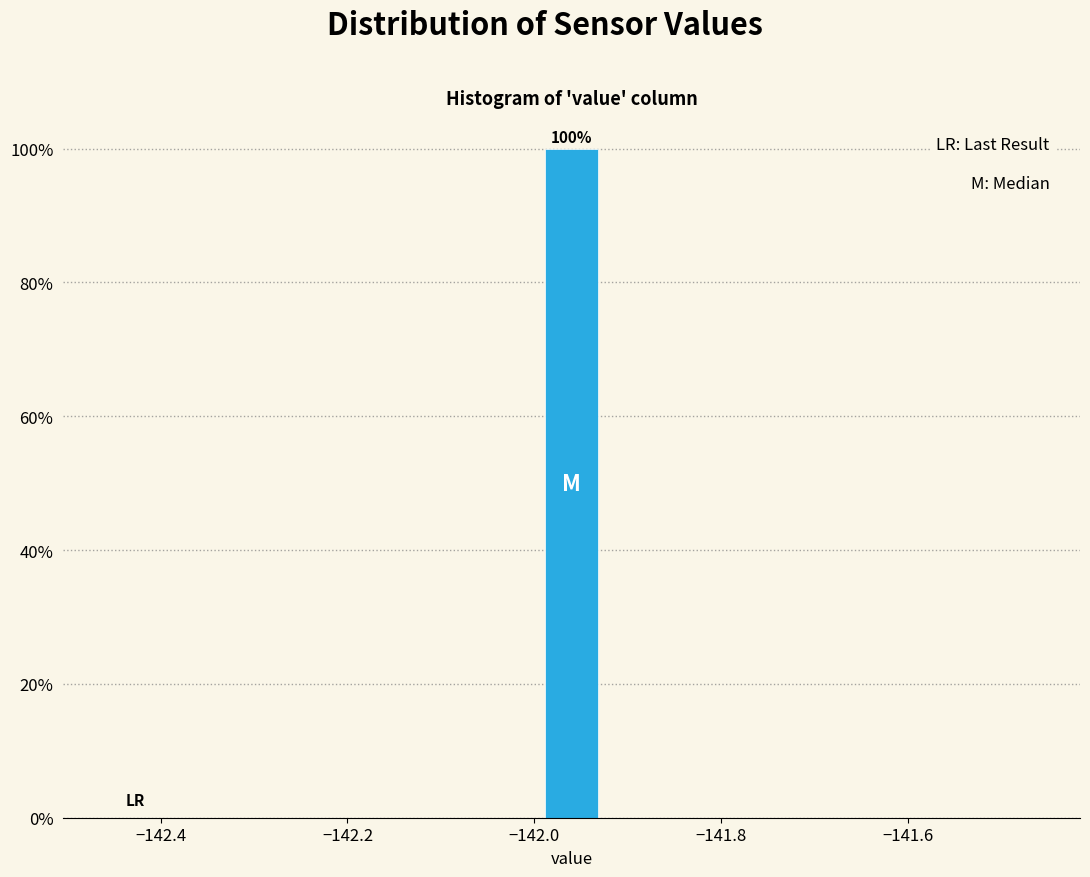

Read against the x-axis, roughly where is the centre of the tallest bar?

-141.96